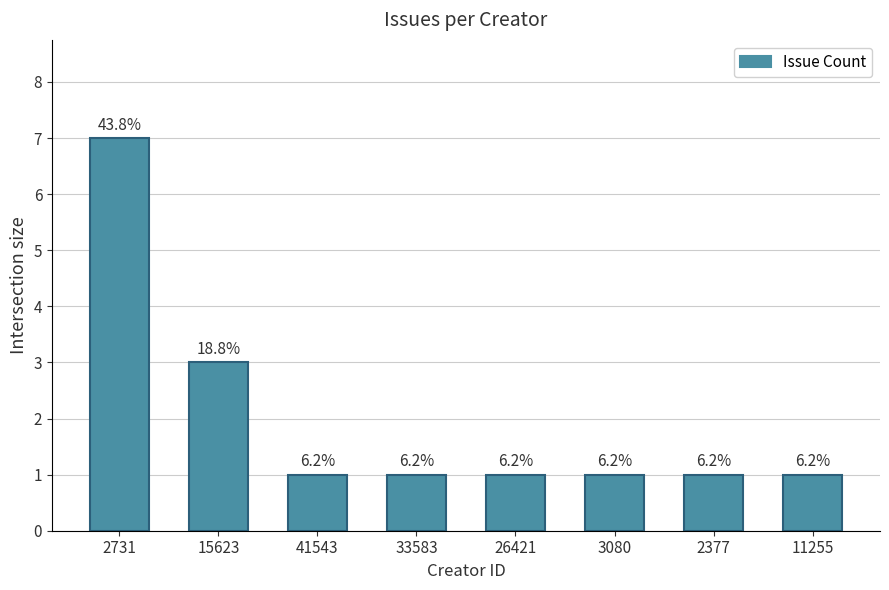

The value at 3080 is 1. True or false?

True